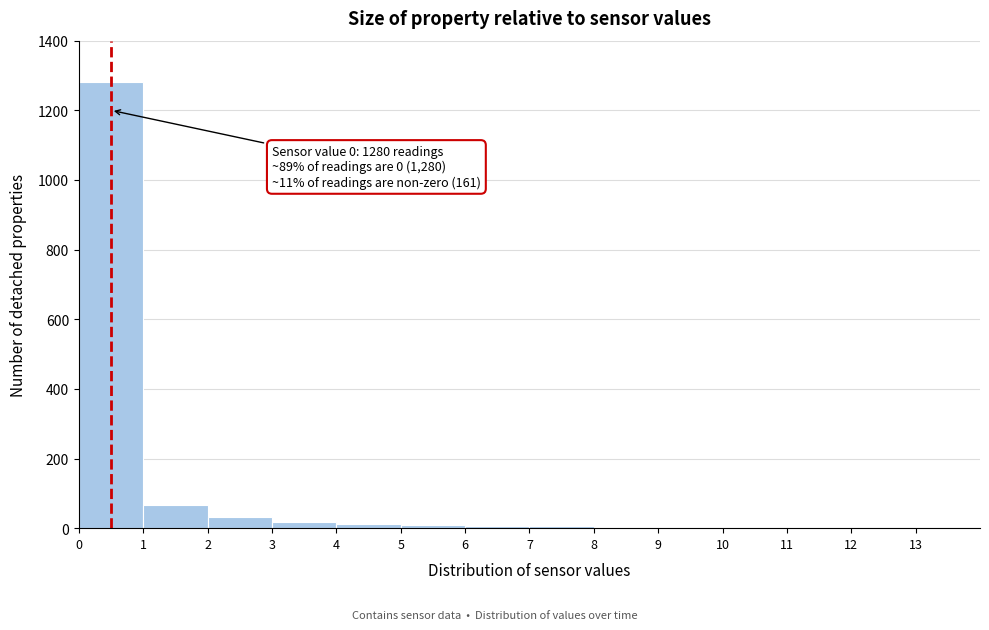

Which range on the x-axis has the tallest bar?

0 to 1